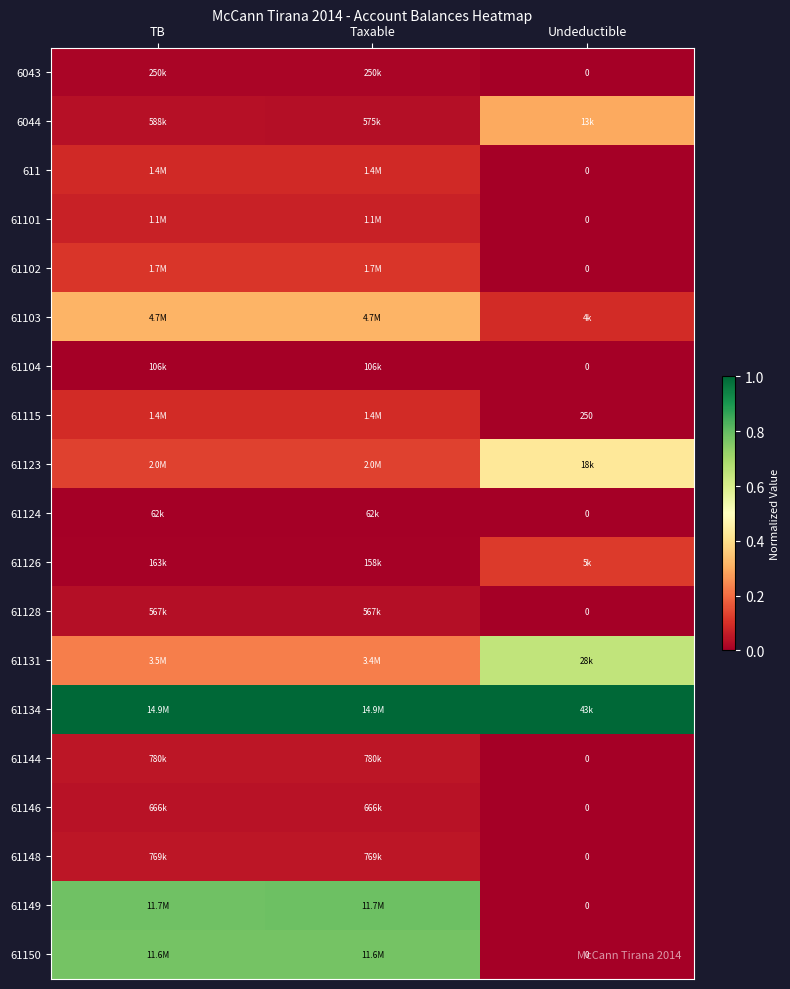

At how many categories does at least one series exceed 0?

3